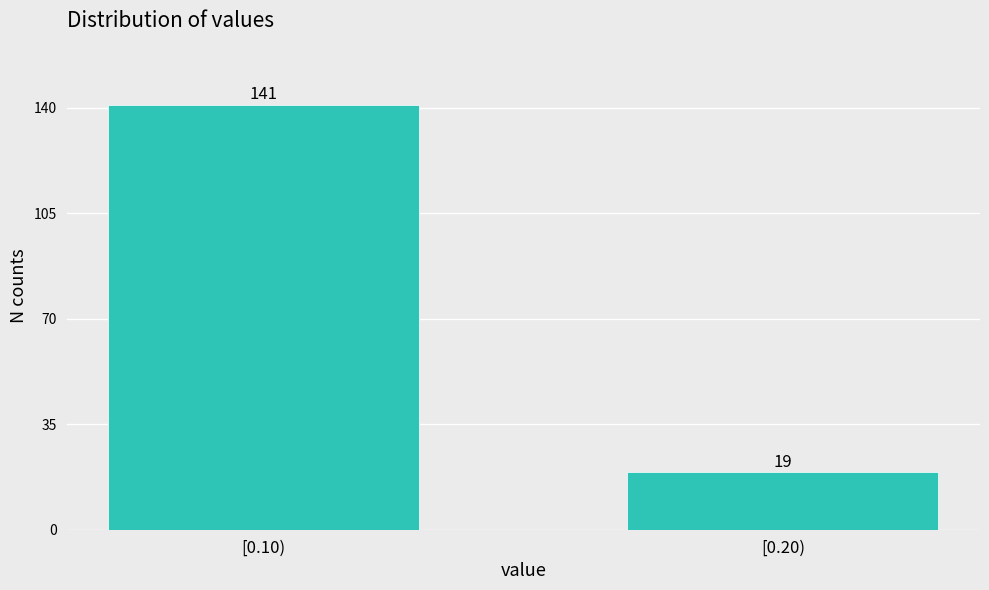

Reading right to left, extract all data points from this chart.

19	141